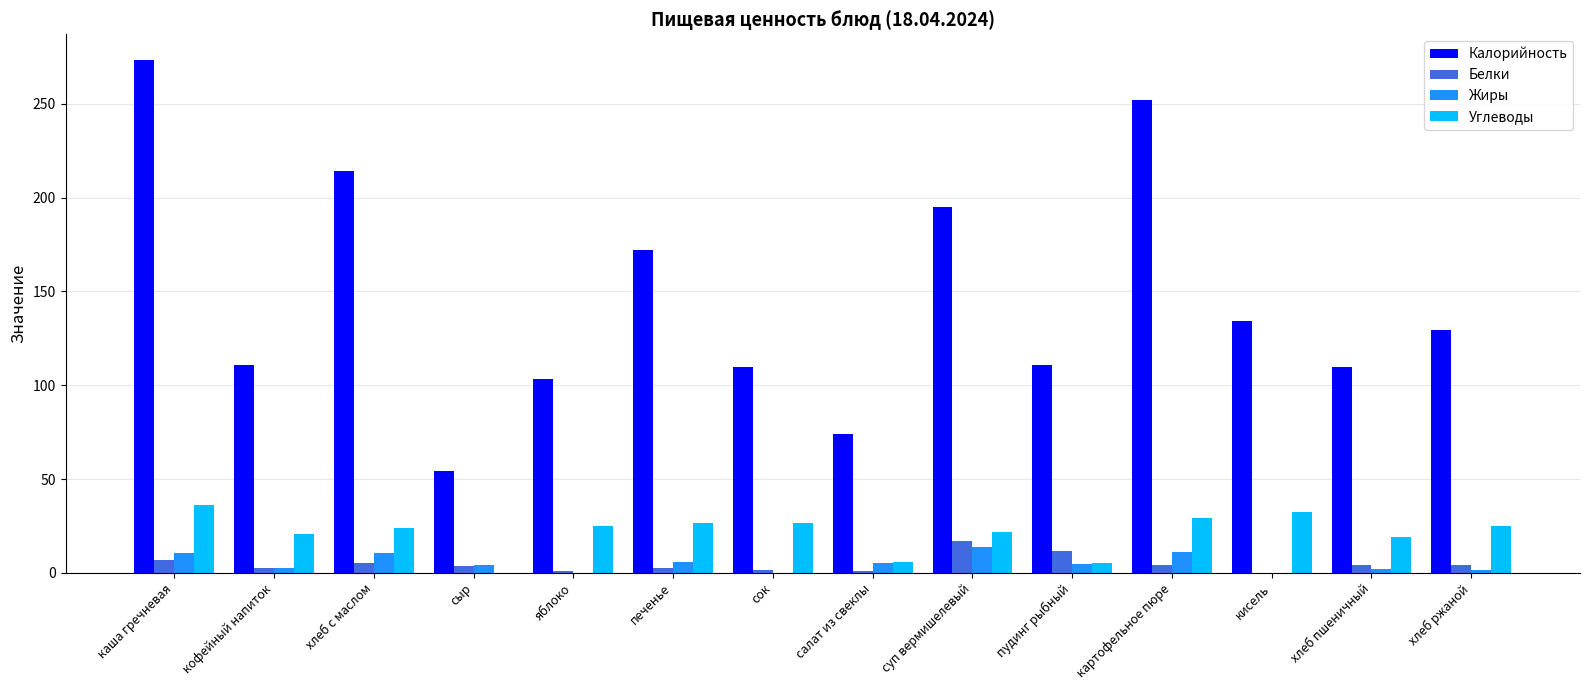

Which series has the widest spread of values?

Калорийность